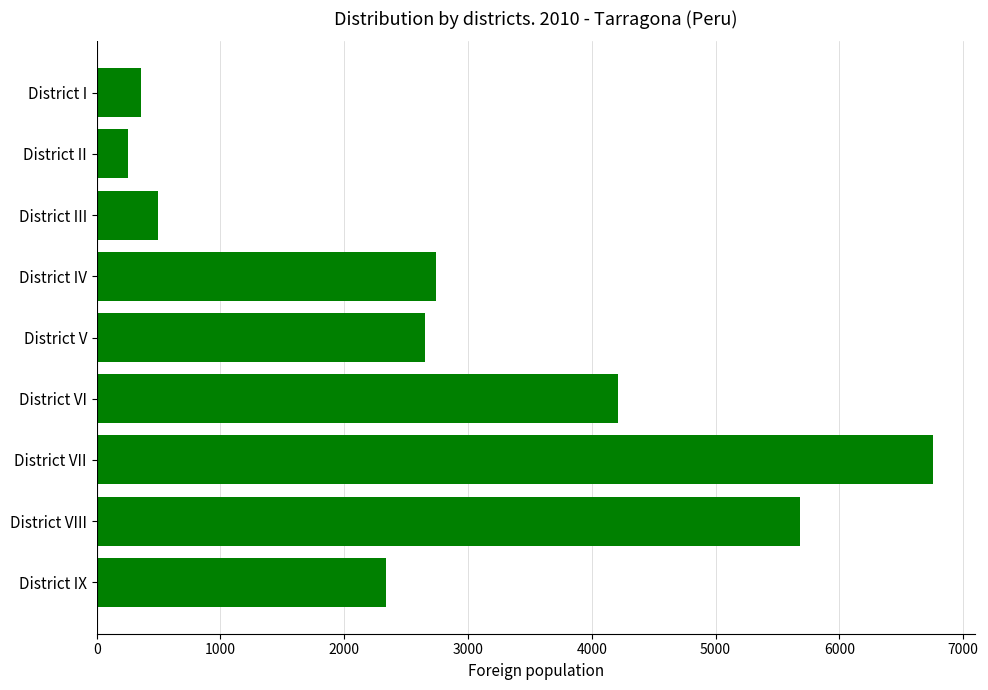

What value does the data have at District VIII?

5686